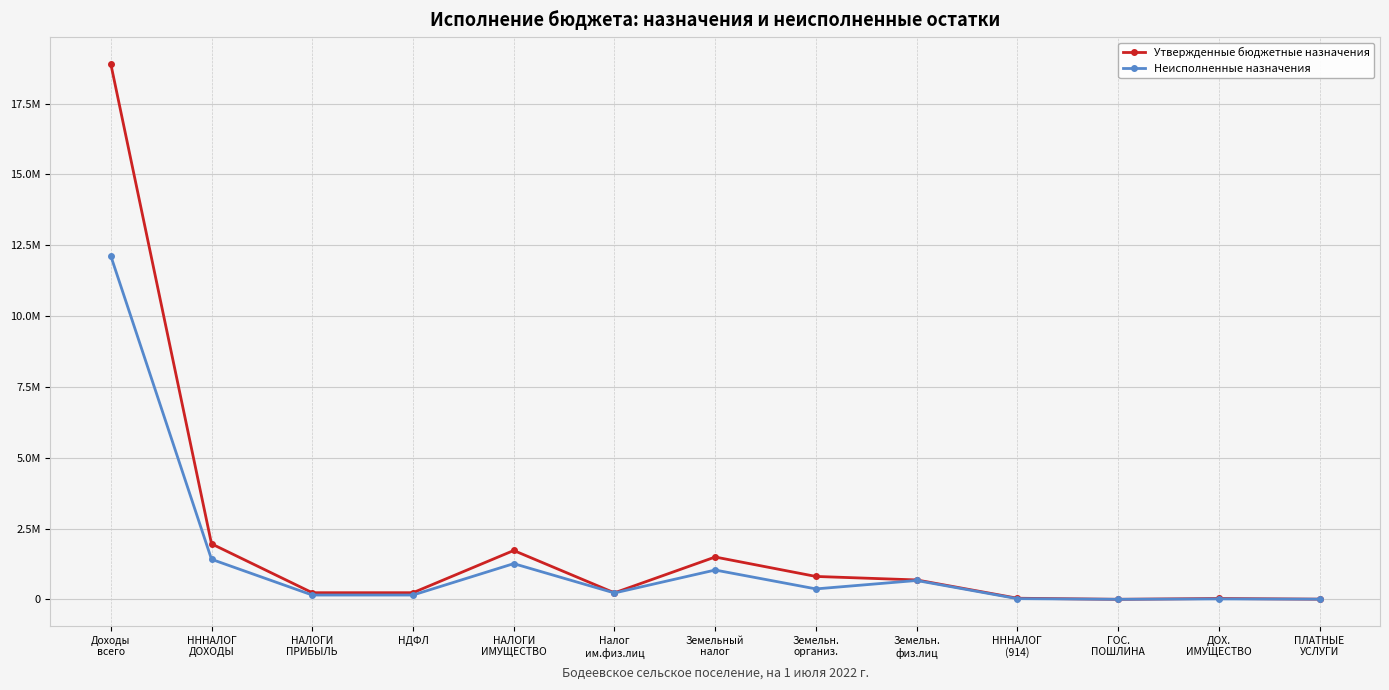

Which has a higher value, Земельн.
организ. or НДФЛ?

Земельн.
организ.